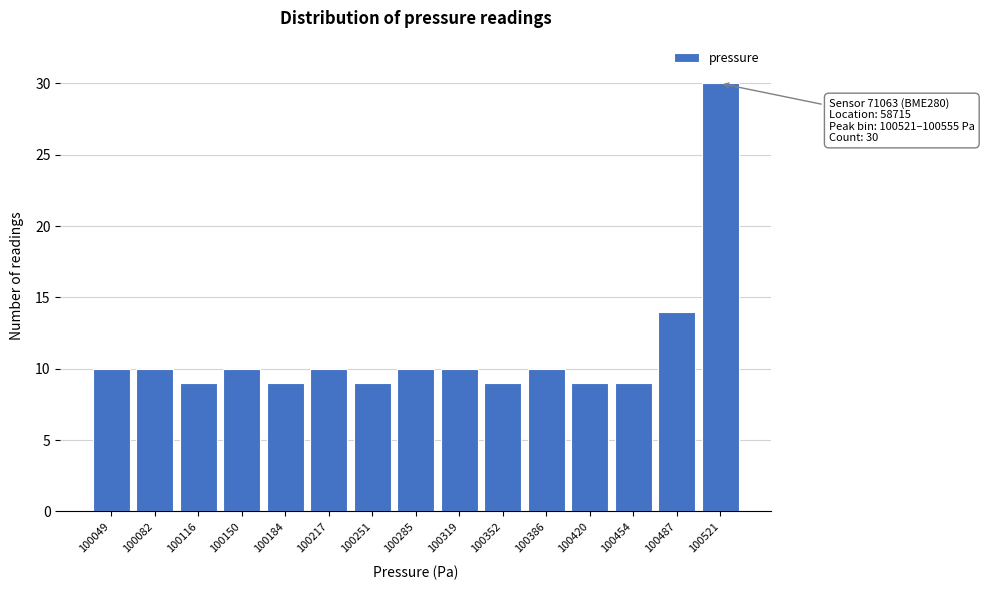

Reading right to left, what are all the values shown in this chart?

100521=30	100487=14	100454=9	100420=9	100386=10	100352=9	100319=10	100285=10	100251=9	100217=10	100184=9	100150=10	100116=9	100082=10	100049=10